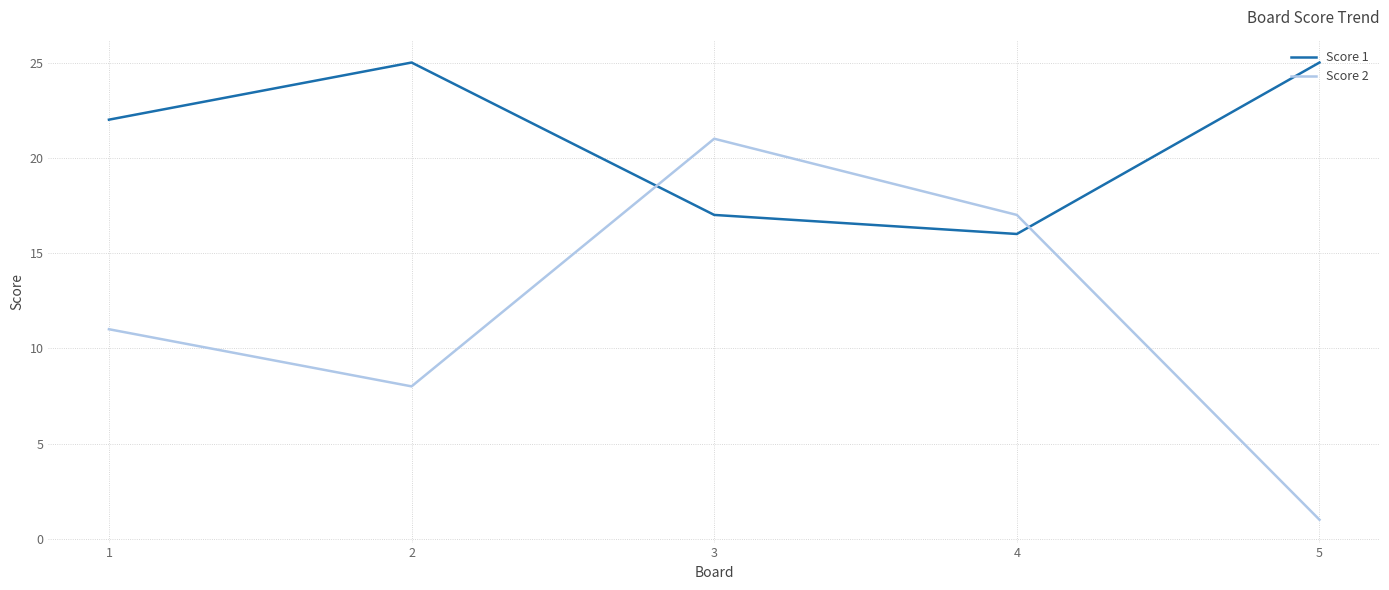

Where is Score 2 nearest to the value 11?

1